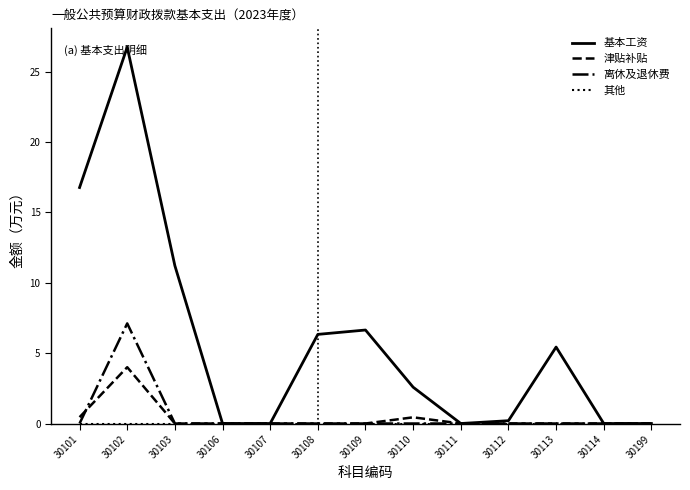

Which series changed the most between 30111 and 30113?

基本工资